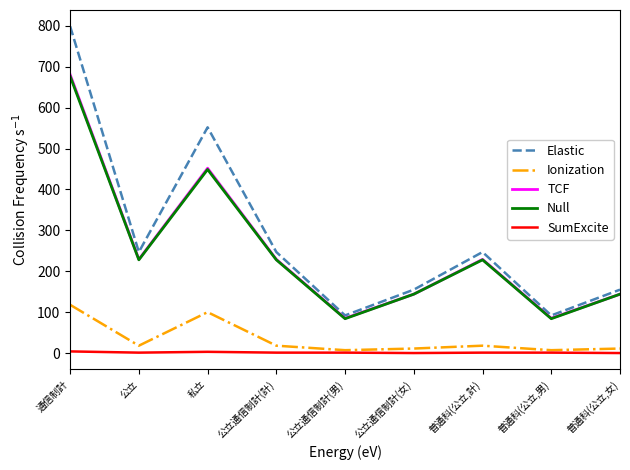

At which category is the sum across all series the highest?

通信制計